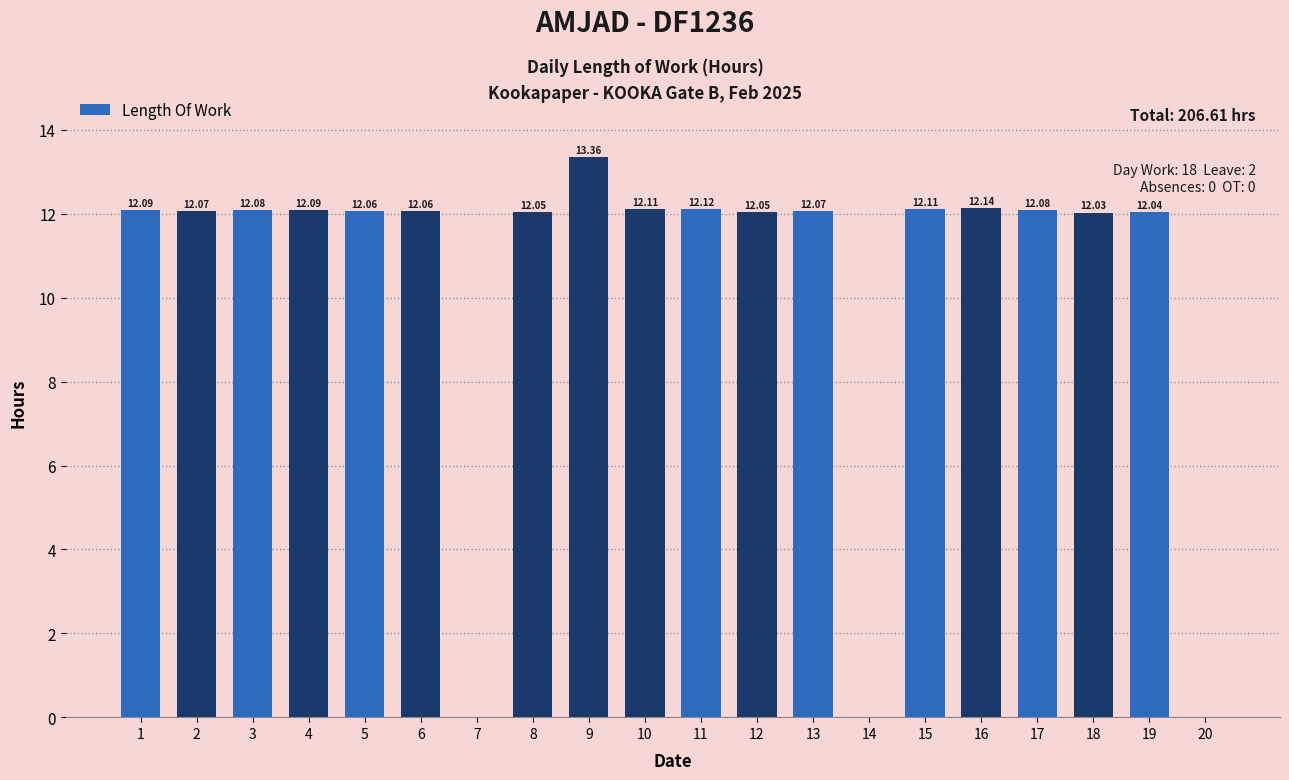

Reading left to right, transcribe all the data shown in this chart.

12.1	12.1	12.1	12.1	12.1	12.1	0.0	12.1	13.4	12.1	12.1	12.1	12.1	0.0	12.1	12.1	12.1	12.0	12.0	0.0